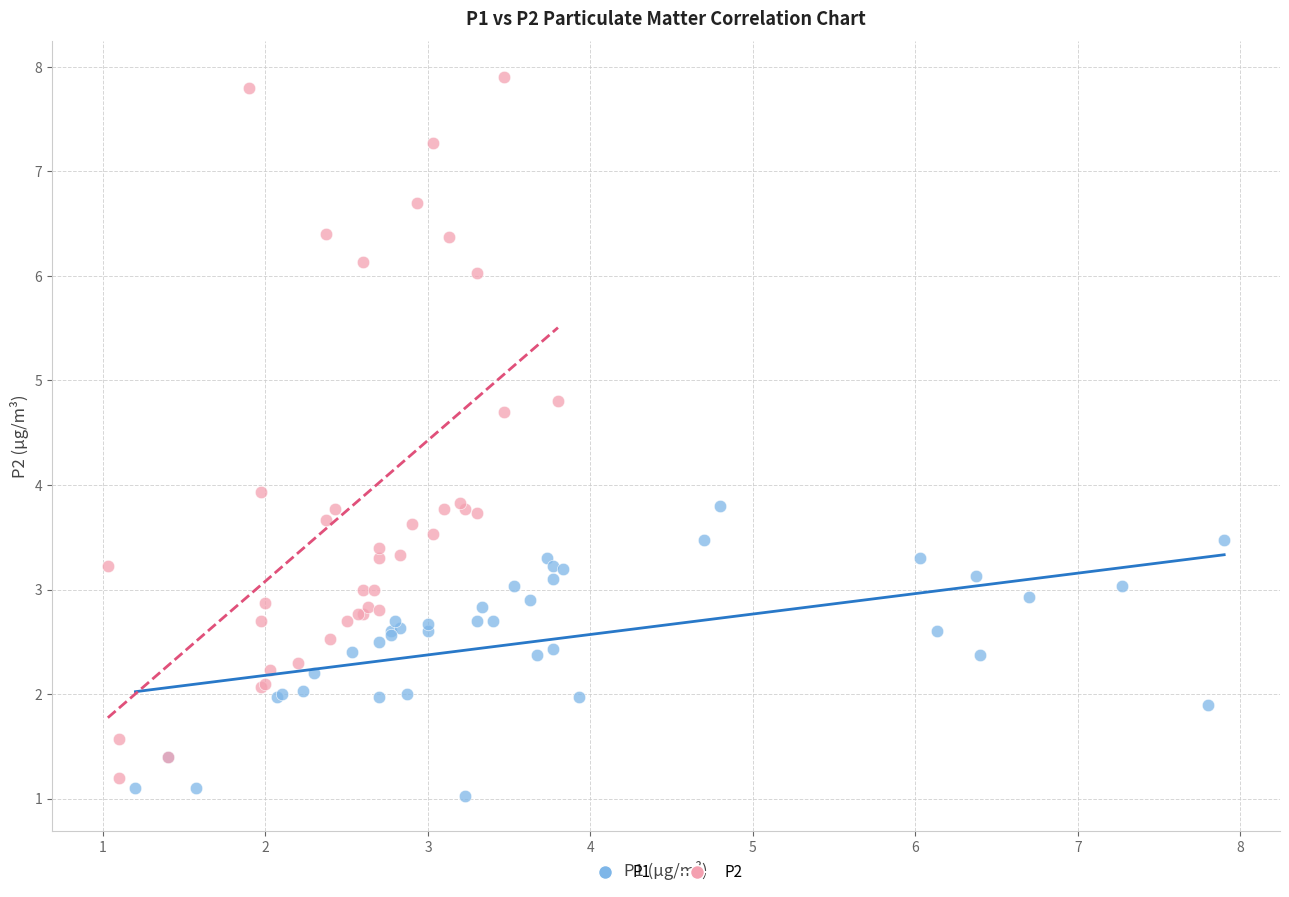

Which series has the largest Y range (max minus min)?

P2